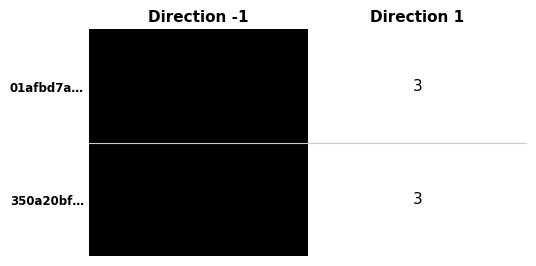

List the labels in order of 01afbd7a… value, largest first.

Direction -1, Direction 1